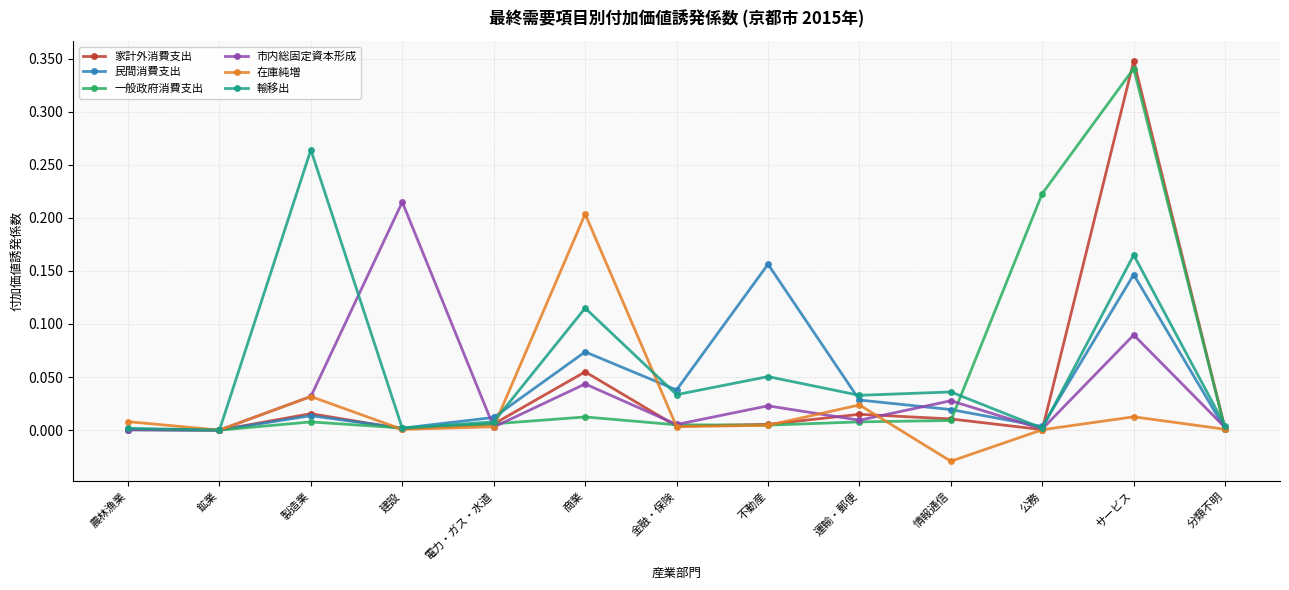

Is the value of 民間消費支出 at 情報通信 greater than the value of 家計外消費支出 at 建設?

Yes